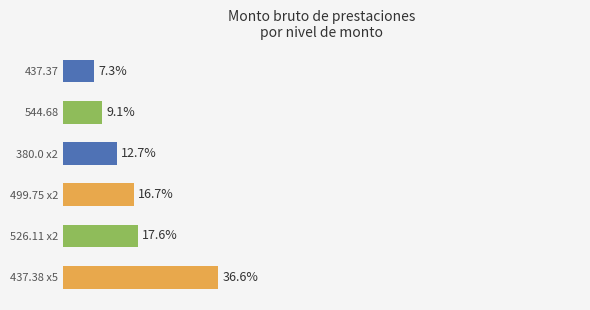

Are the bars horizontal?

Yes